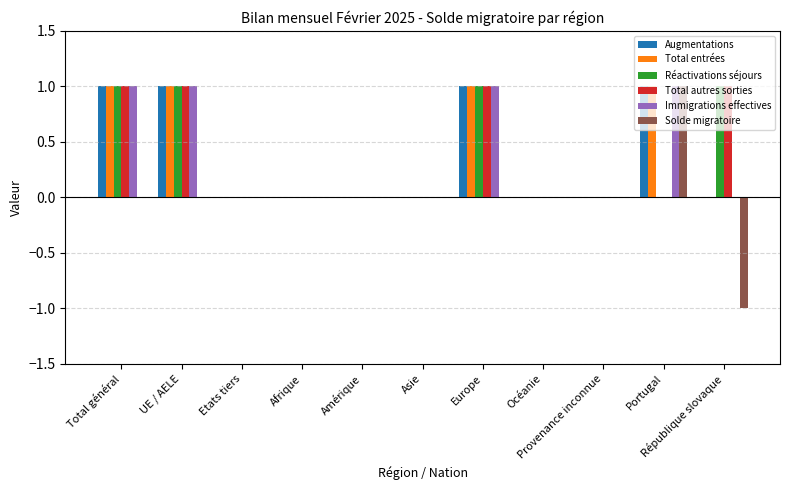

At Total général, list the series in order from largest to smallest.

Augmentations, Total entrées, Réactivations séjours, Total autres sorties, Immigrations effectives, Solde migratoire